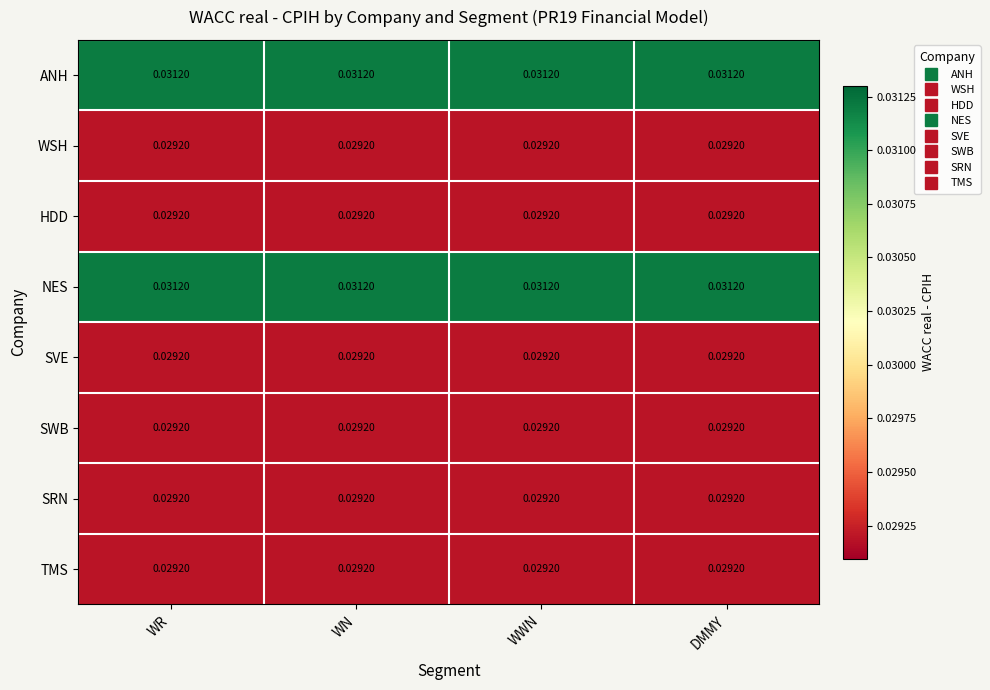

How many data points does each series have?

4